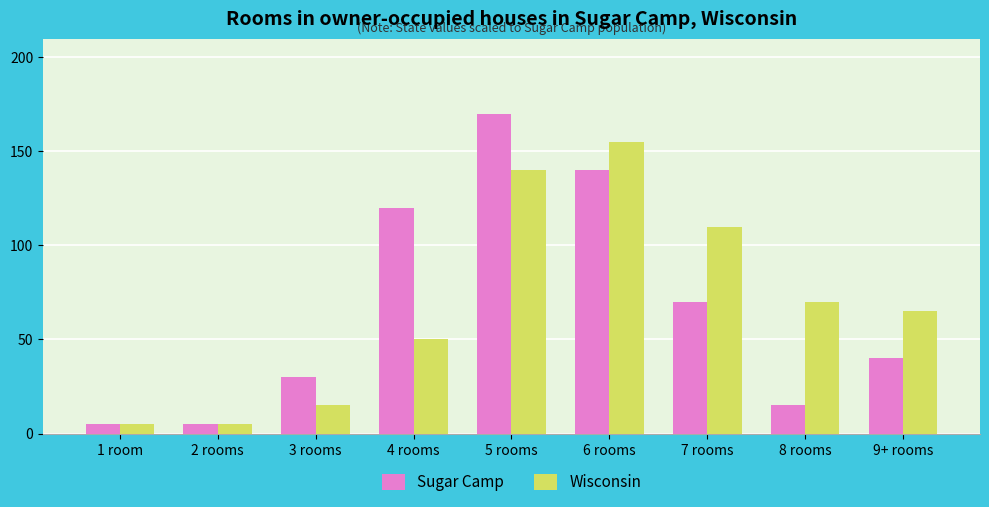

How many series are shown in this chart?

2